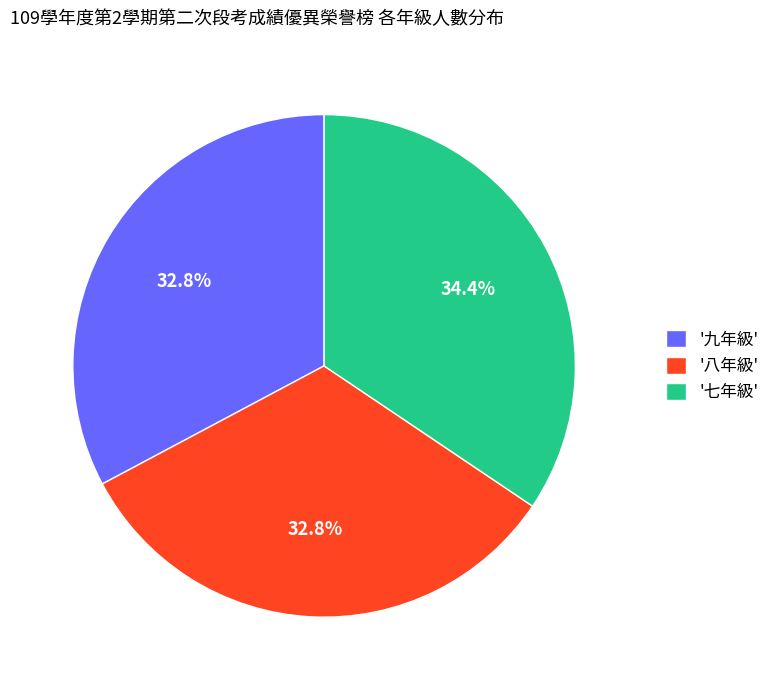

Is there any slice that represents more than half of the pie?

No